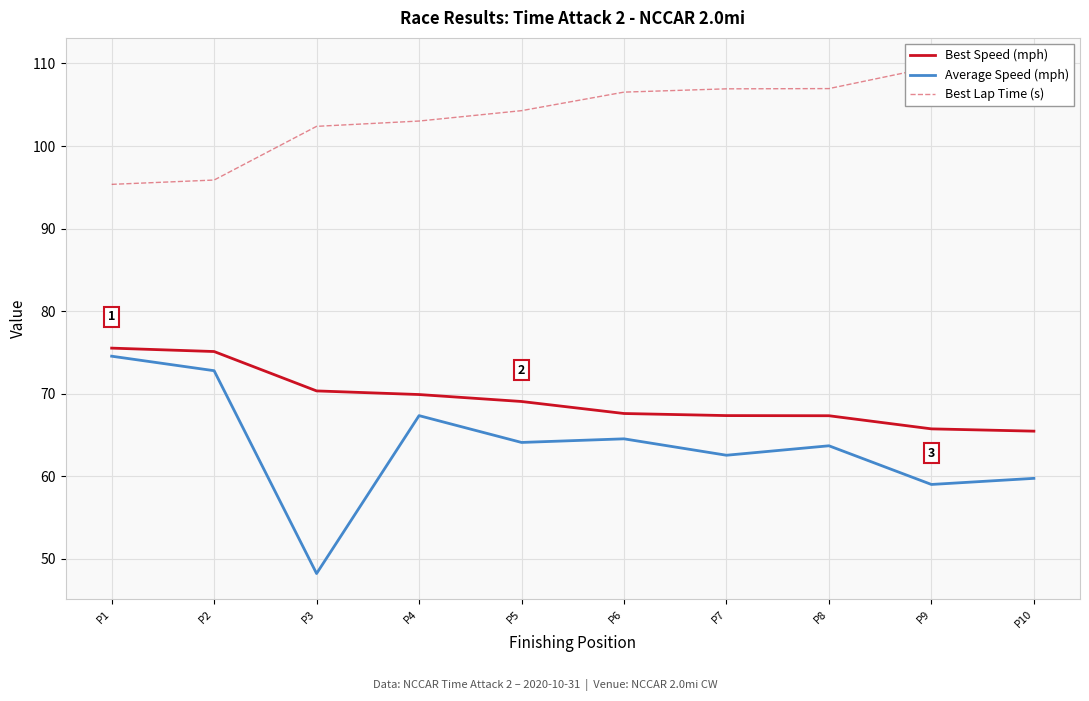

The Average Speed (mph) series shows 59.7 at P10. True or false?

True